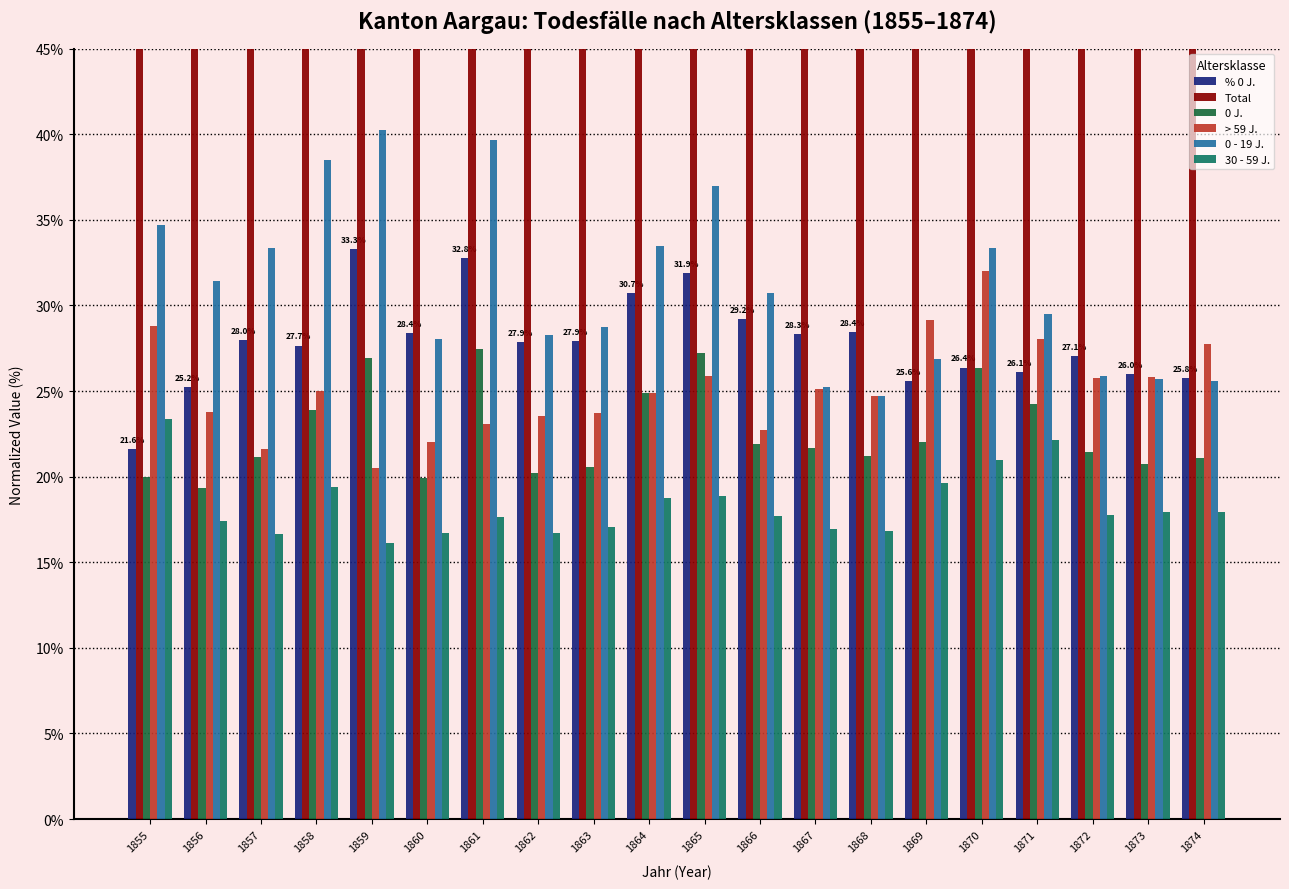

What is the difference between the second highest and minimum values in the 30 - 59 J. series?

6.0